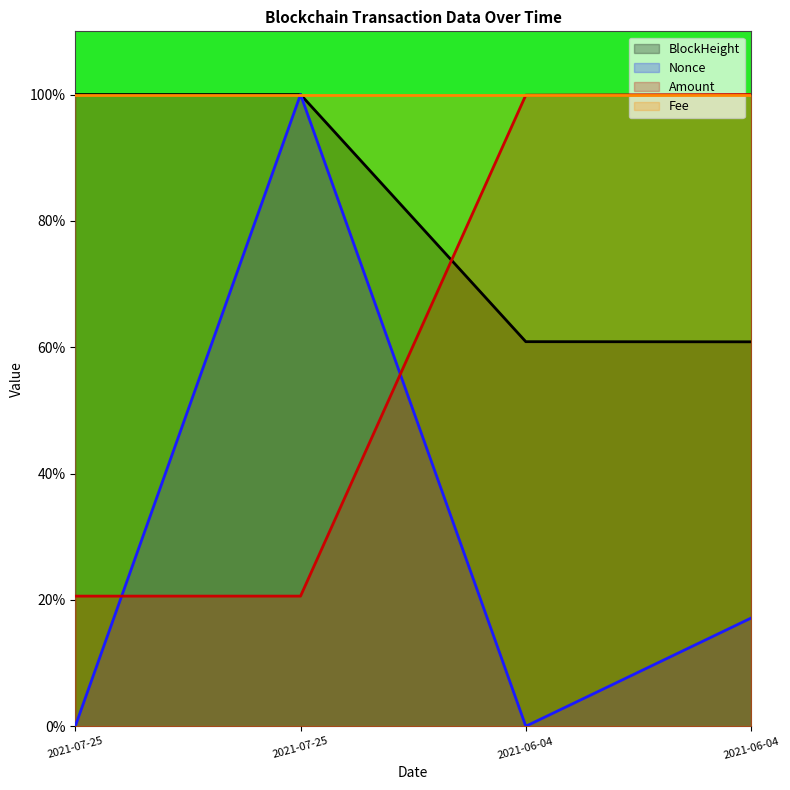

Which label corresponds to the smallest value in the chart?

2021-06-04